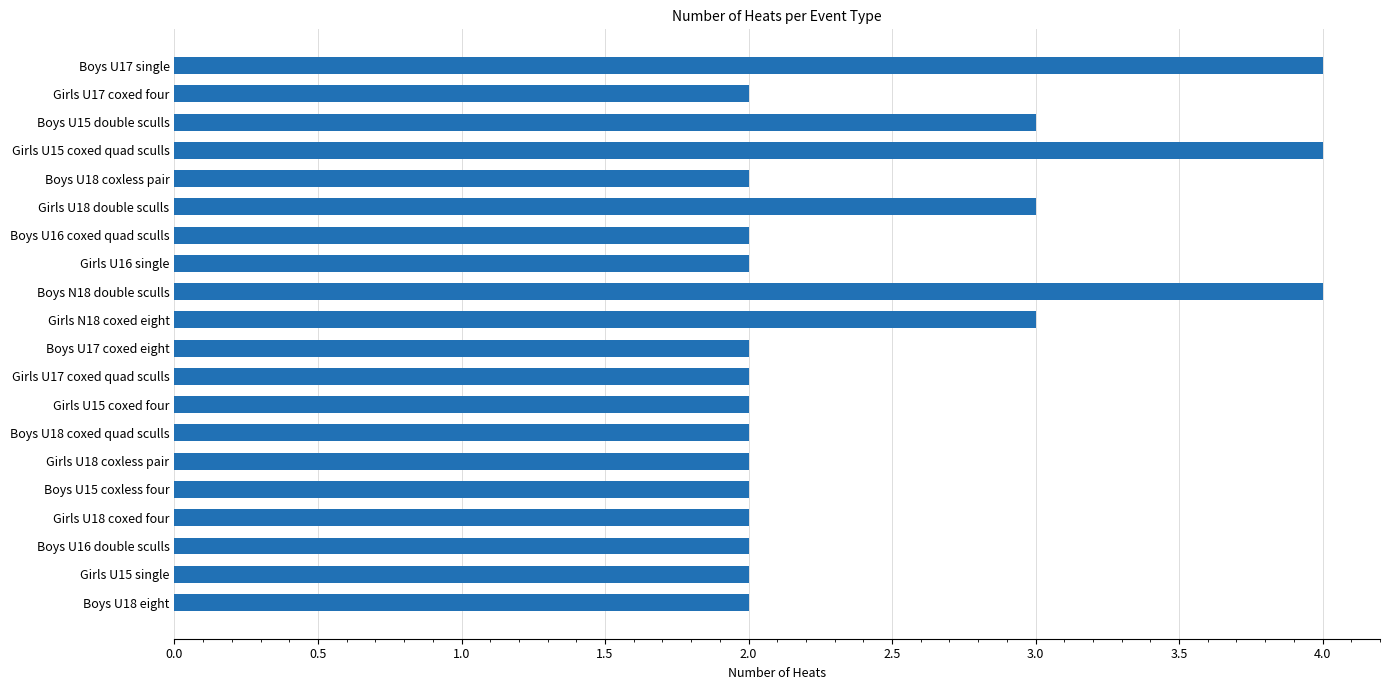

What is the value of the 15th bar from the top?

2